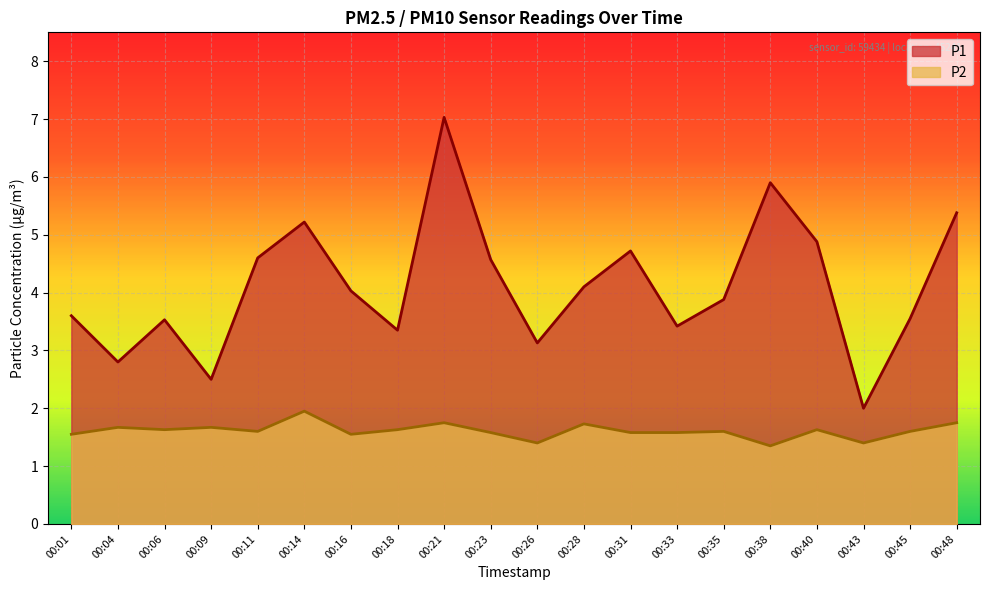

Is the value of P1 at 00:35 greater than the value of P2 at 00:48?

Yes